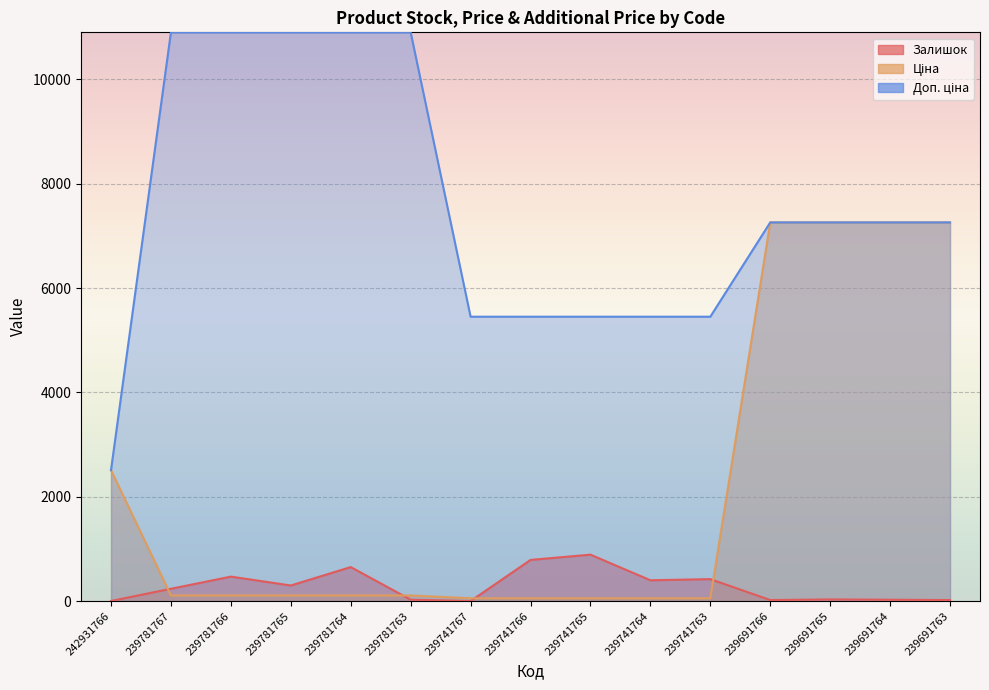

At how many categories does at least one series exceed 7613?

5